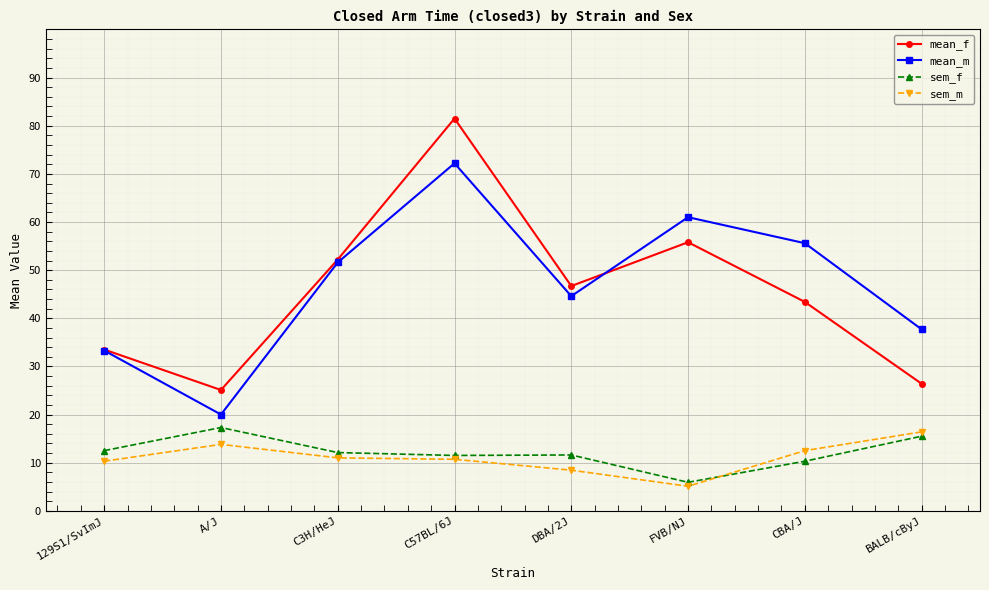

The sem_m series shows 11.0 at C3H/HeJ. True or false?

True